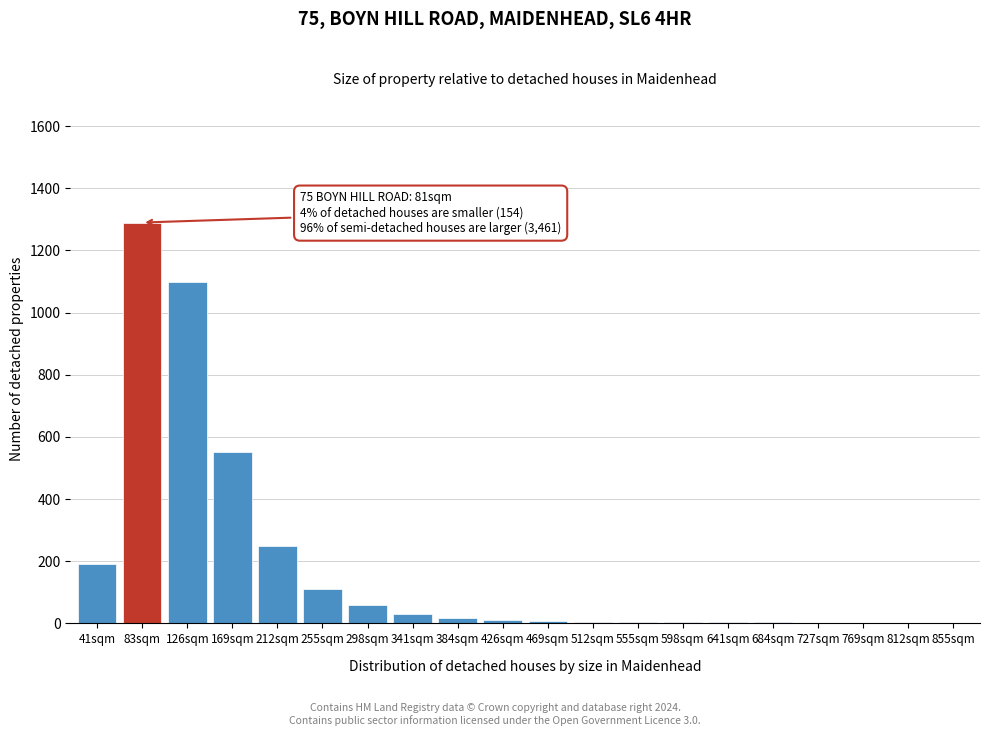

What is the sum of all values?

3648